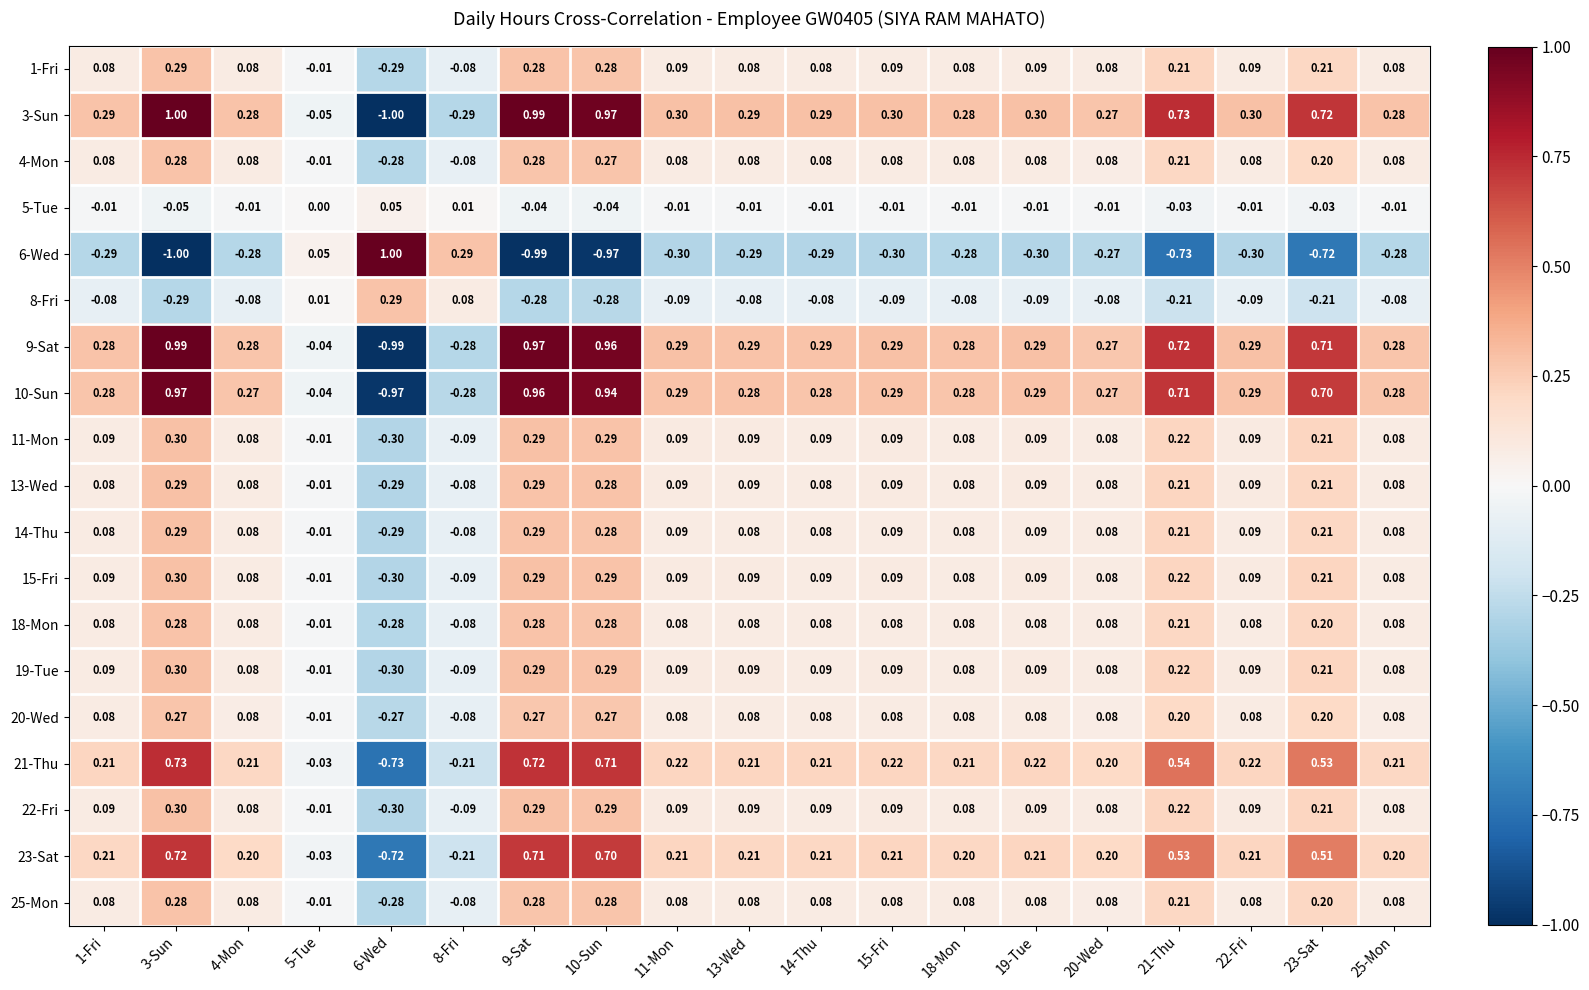

What is the total value across all series at 22-Fri?

1.9